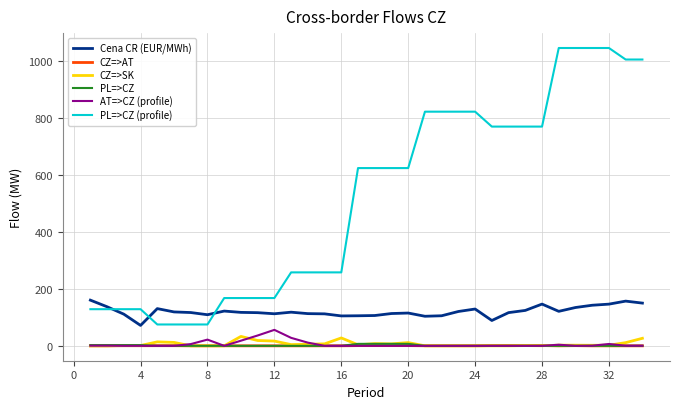

How many lines are shown in the chart?

6